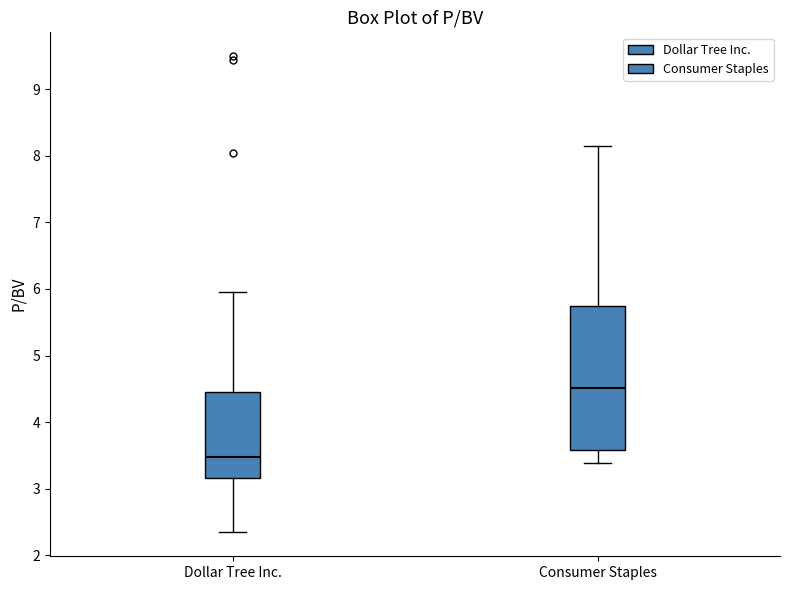

Reading left to right, read every box against the y-axis: the position of its median line, the range the box covers, and the ends of its whiskers. The values are not printed on the chart, so give them approximately, as read against the axis.

Dollar Tree Inc.: median 3.5, box 3.2 to 4.4, whiskers 2.3 to 6.0
Consumer Staples: median 4.5, box 3.6 to 5.7, whiskers 3.4 to 8.2